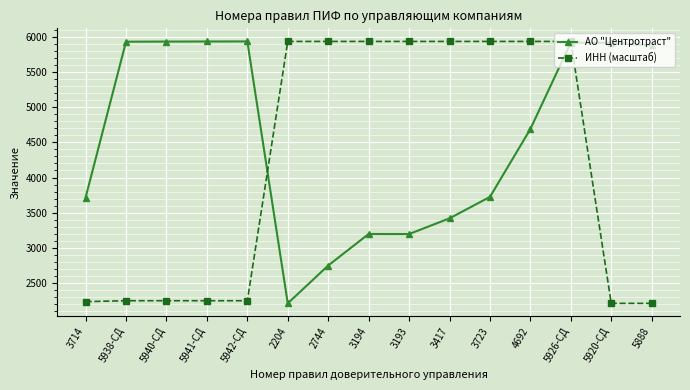

What is the label of the 10th point from the left?

3417